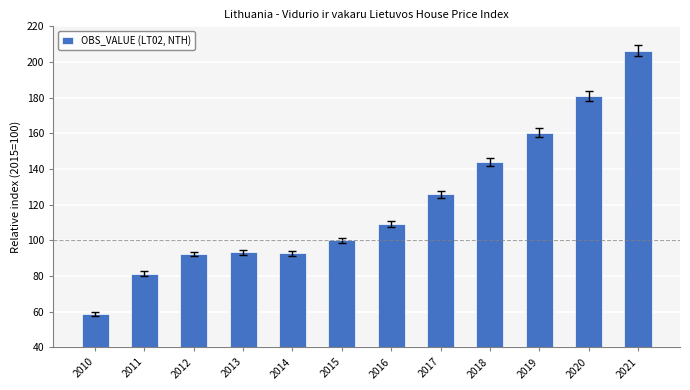

What value does the data have at 2020?

181.1